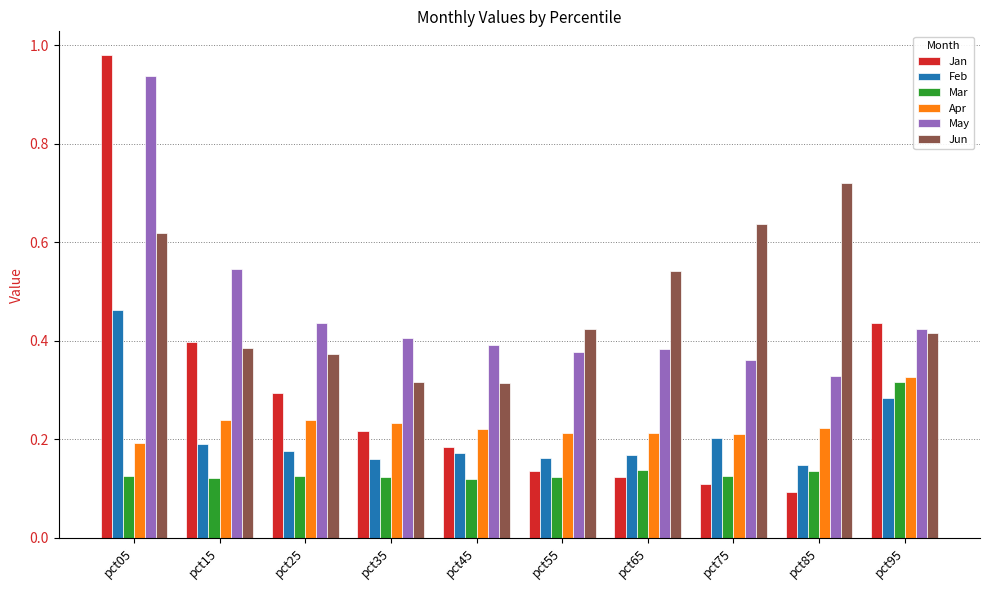

What is the sum of all Jan values?

3.0